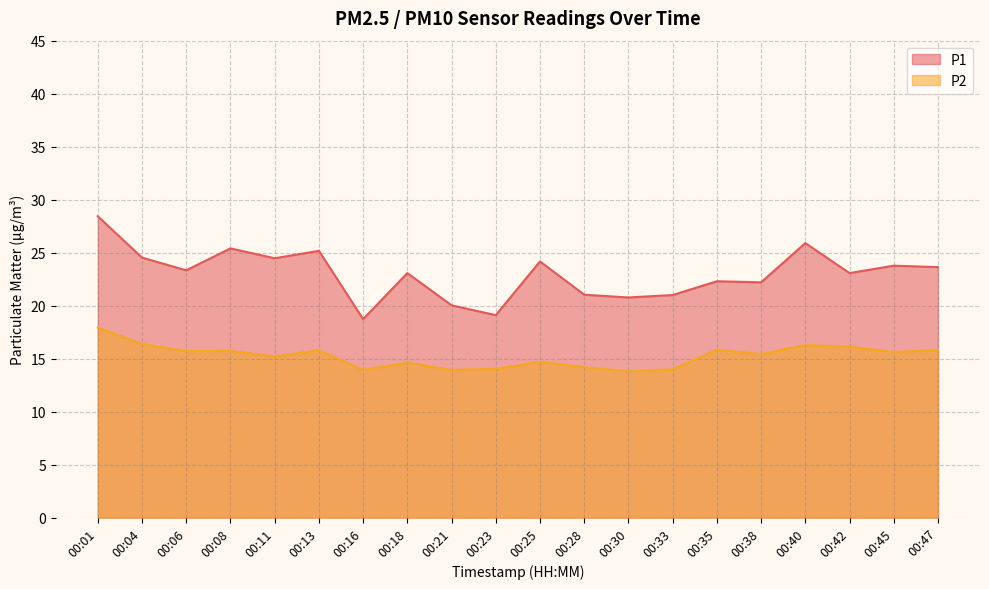

List the labels in order of P1 value, largest first.

00:01, 00:40, 00:08, 00:13, 00:04, 00:11, 00:25, 00:45, 00:47, 00:06, 00:18, 00:42, 00:35, 00:38, 00:28, 00:33, 00:30, 00:21, 00:23, 00:16